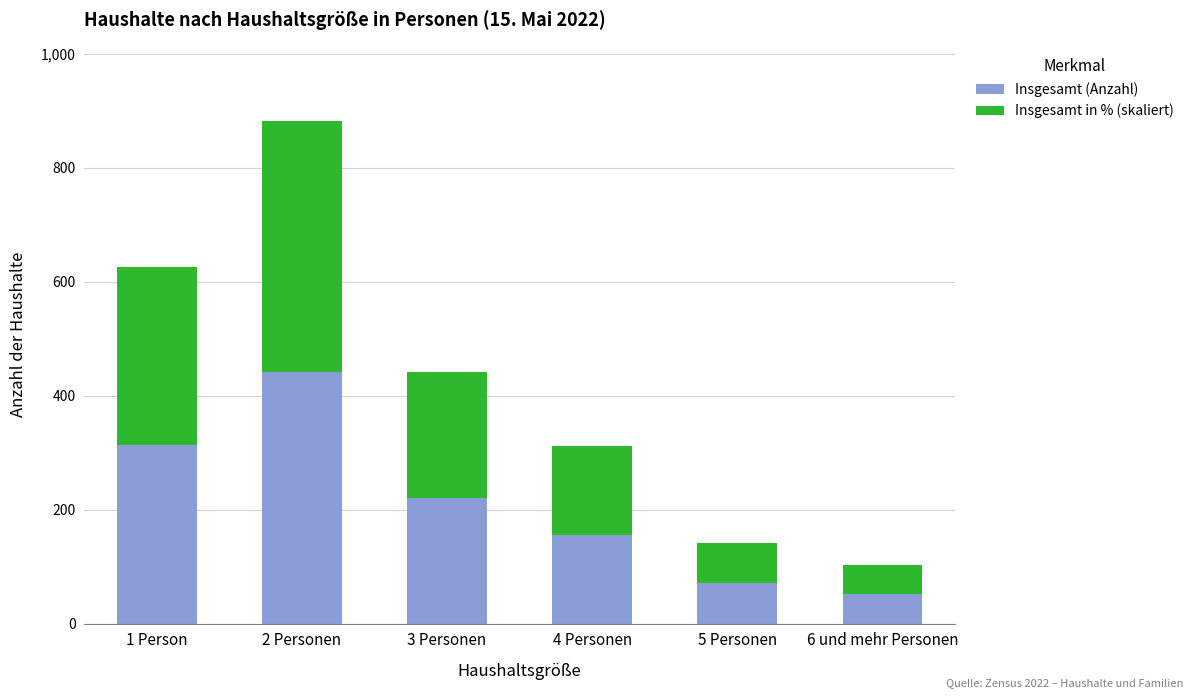

Read the Insgesamt (Anzahl) value at 1 Person.

313.0